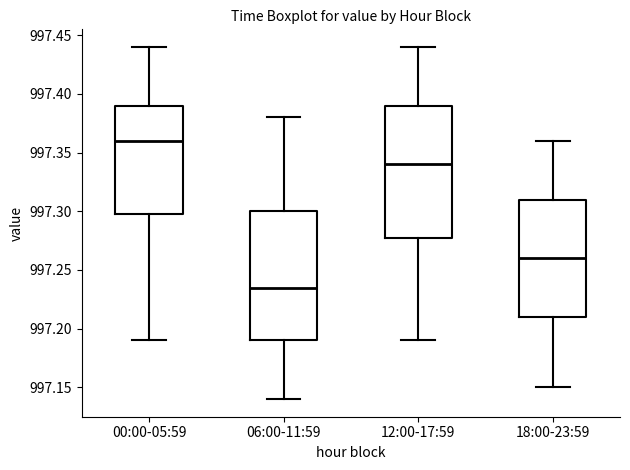

Which box's median line is the highest?

00:00-05:59